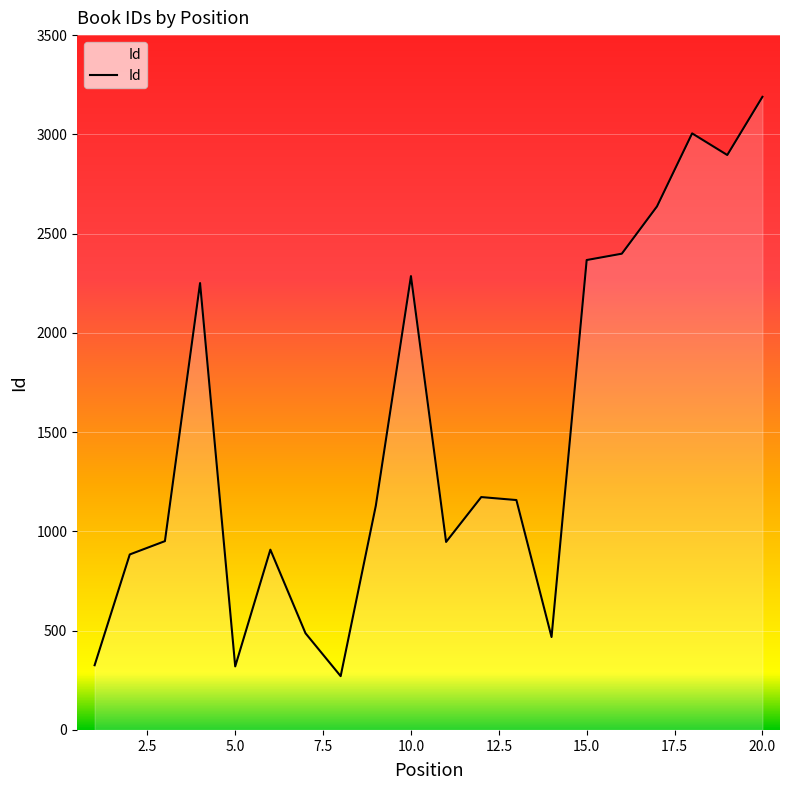

What is the difference between the maximum and minimum values?

2918